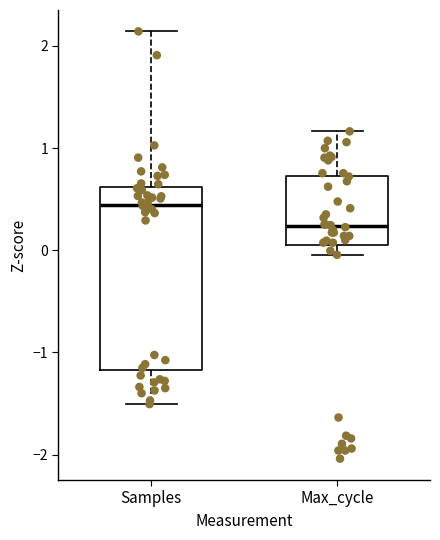

Reading left to right, transcribe this box plot: for each box, give where its median line is, the range the box spans, and where its two whiskers end, as read against the y-axis. The values are not printed on the chart, so give them approximately, as read against the axis.

Samples: median 0.4, box -1.2 to 0.6, whiskers -1.5 to 2.1
Max_cycle: median 0.2, box 0.1 to 0.7, whiskers 0.0 to 1.2